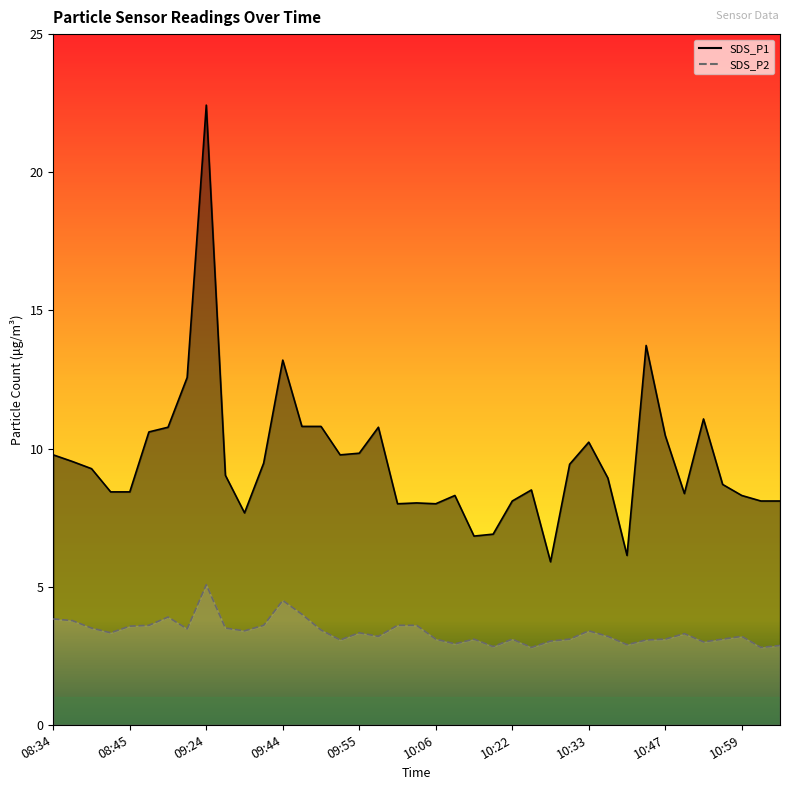

What is the spread (max minus min) of values at 10:18?

4.1